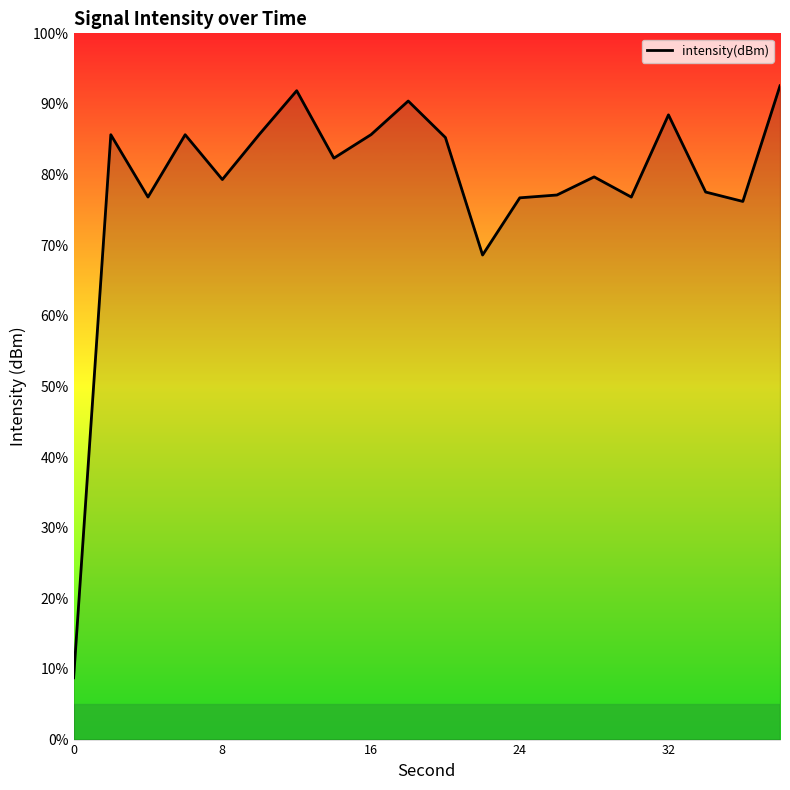

What is the difference between the maximum and minimum values?

83.8